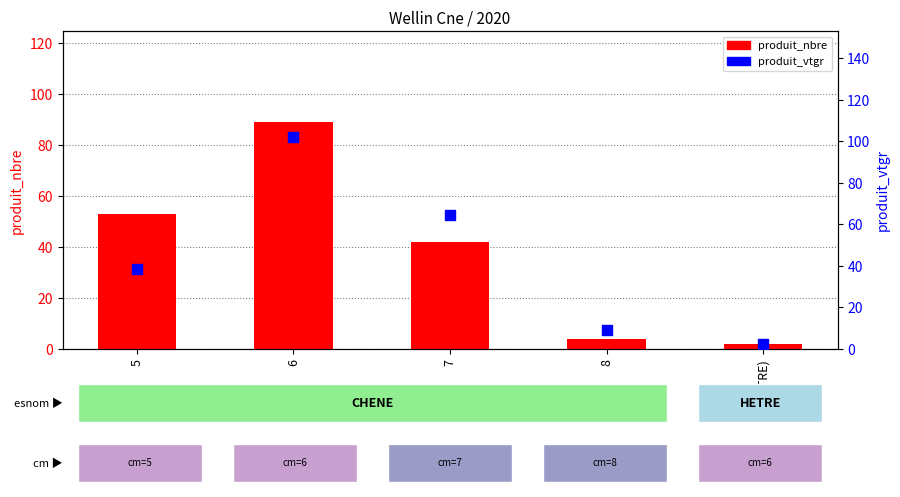

What are all the series names shown in the legend?

produit_nbre, produit_vtgr